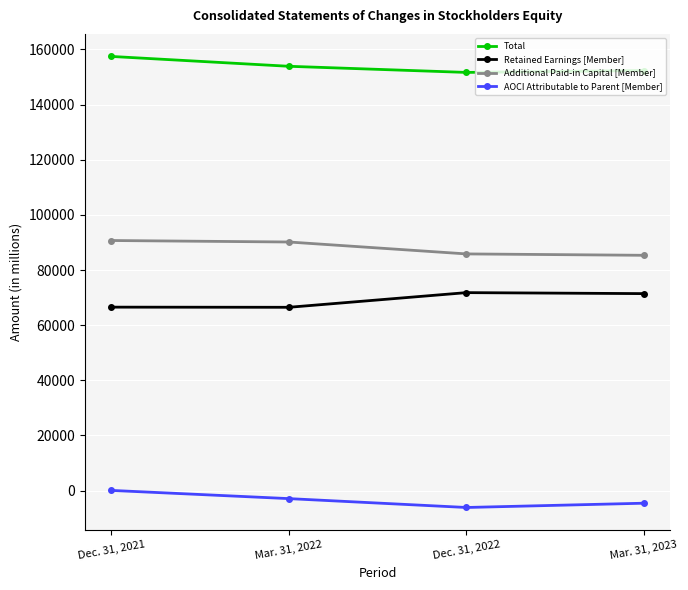

At which label is Retained Earnings [Member] closest to 69149?

Mar. 31, 2023